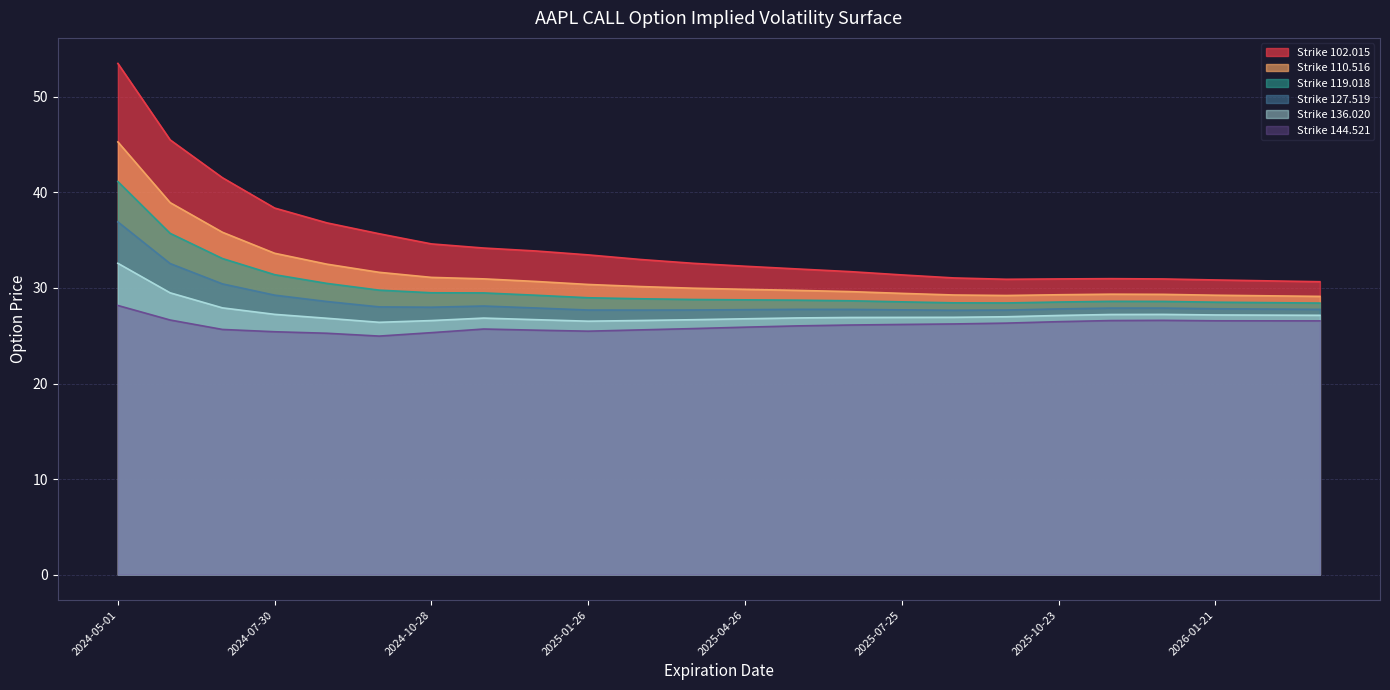

Rank the series by their maximum value, from lowest to highest.

Strike 144.521, Strike 136.020, Strike 127.519, Strike 119.018, Strike 110.516, Strike 102.015